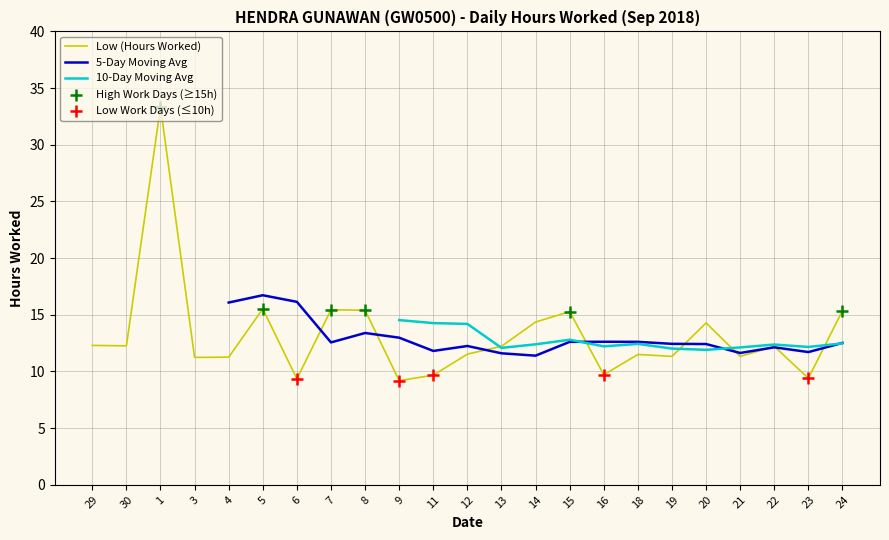

Approximately how many times larger is the value at 3 compared to 23?

1.2